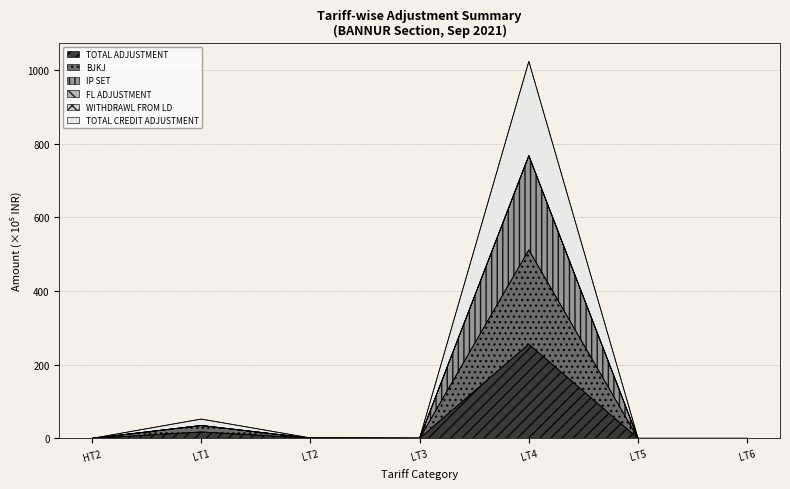

The BJKJ series shows 0.1 at LT2. True or false?

False